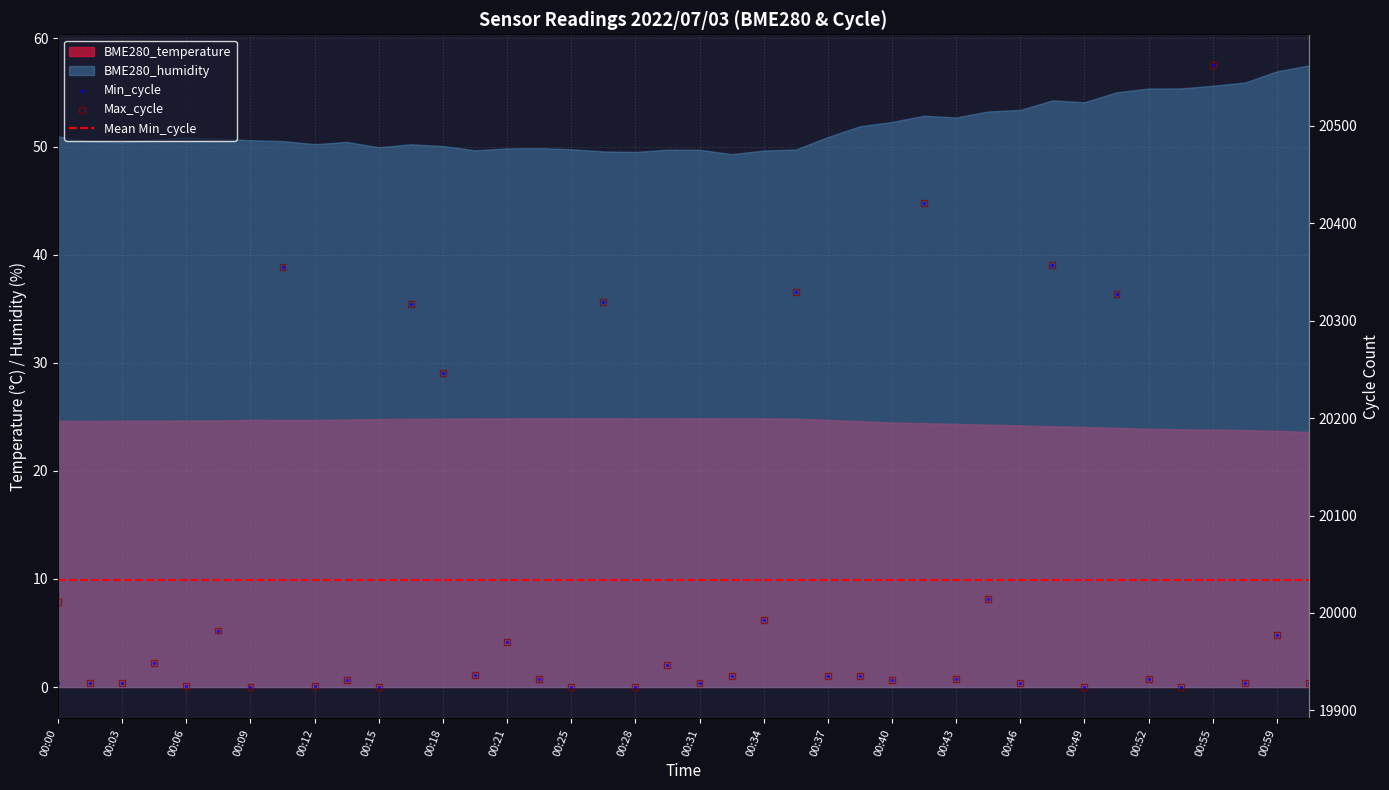

At which category is the sum across all series the highest?

00:55